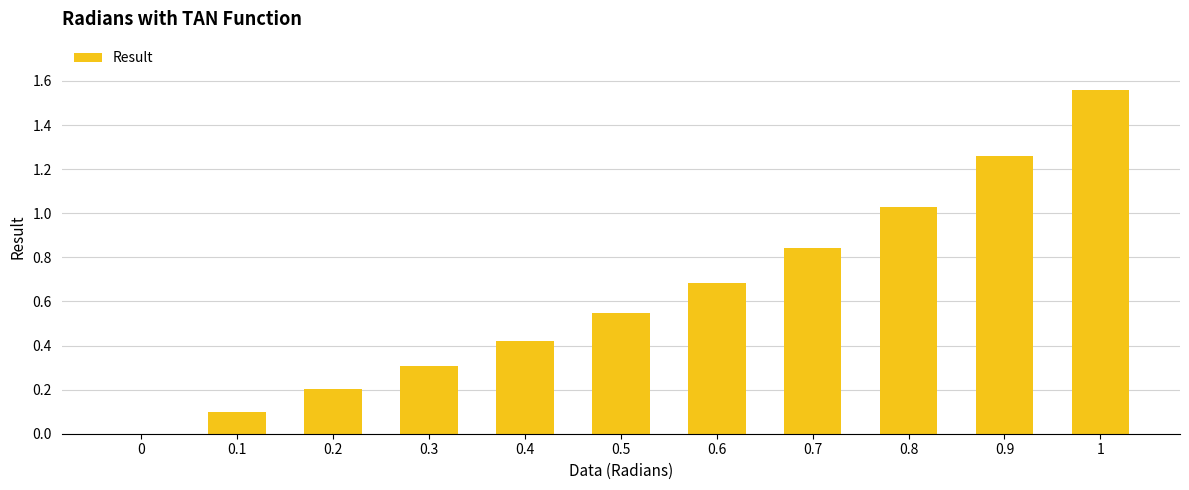

What is the change in value from 0.3 to 0.7?

+0.5